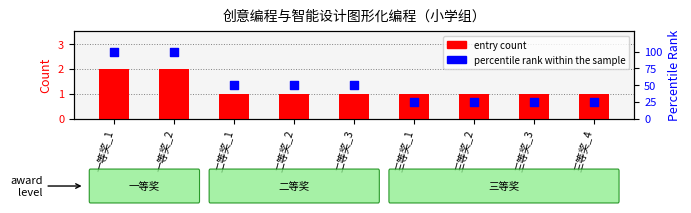

What are all the series names shown in the legend?

entry count, percentile rank within the sample